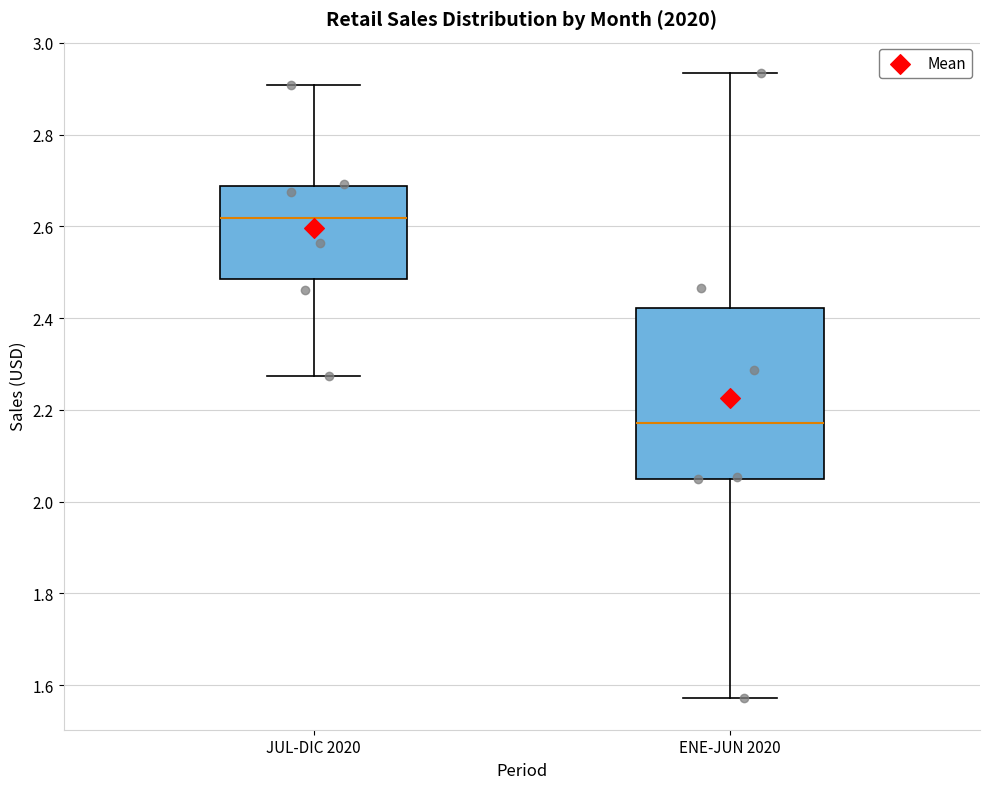

Reading left to right, transcribe this box plot: for each box, give where its median line is, the range the box spans, and where its two whiskers end, as read against the y-axis. The values are not printed on the chart, so give them approximately, as read against the axis.

JUL-DIC 2020: median 2.62, box 2.48 to 2.68, whiskers 2.28 to 2.90
ENE-JUN 2020: median 2.18, box 2.04 to 2.42, whiskers 1.58 to 2.94